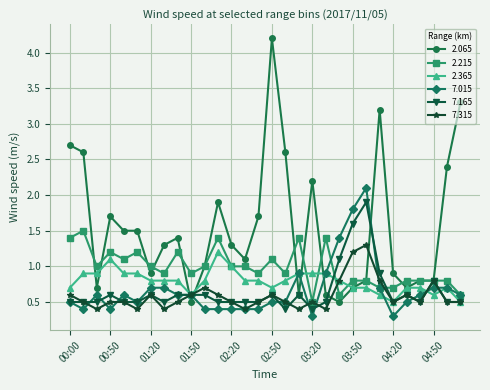

At how many categories does at least one series exceed 2?

9